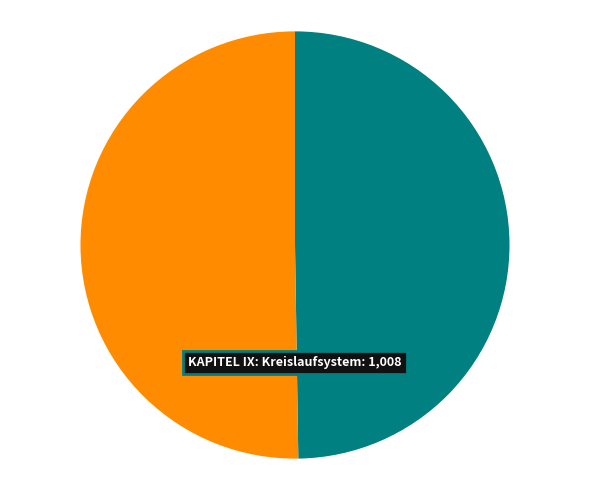

How many segments does this pie chart have?

2